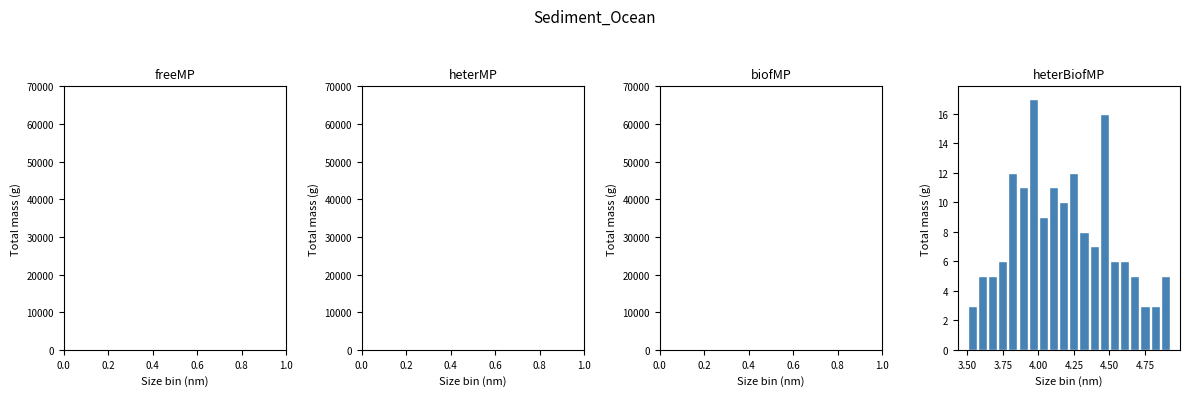

Read against the x-axis, roughly where is the centre of the tallest bar?

3.95